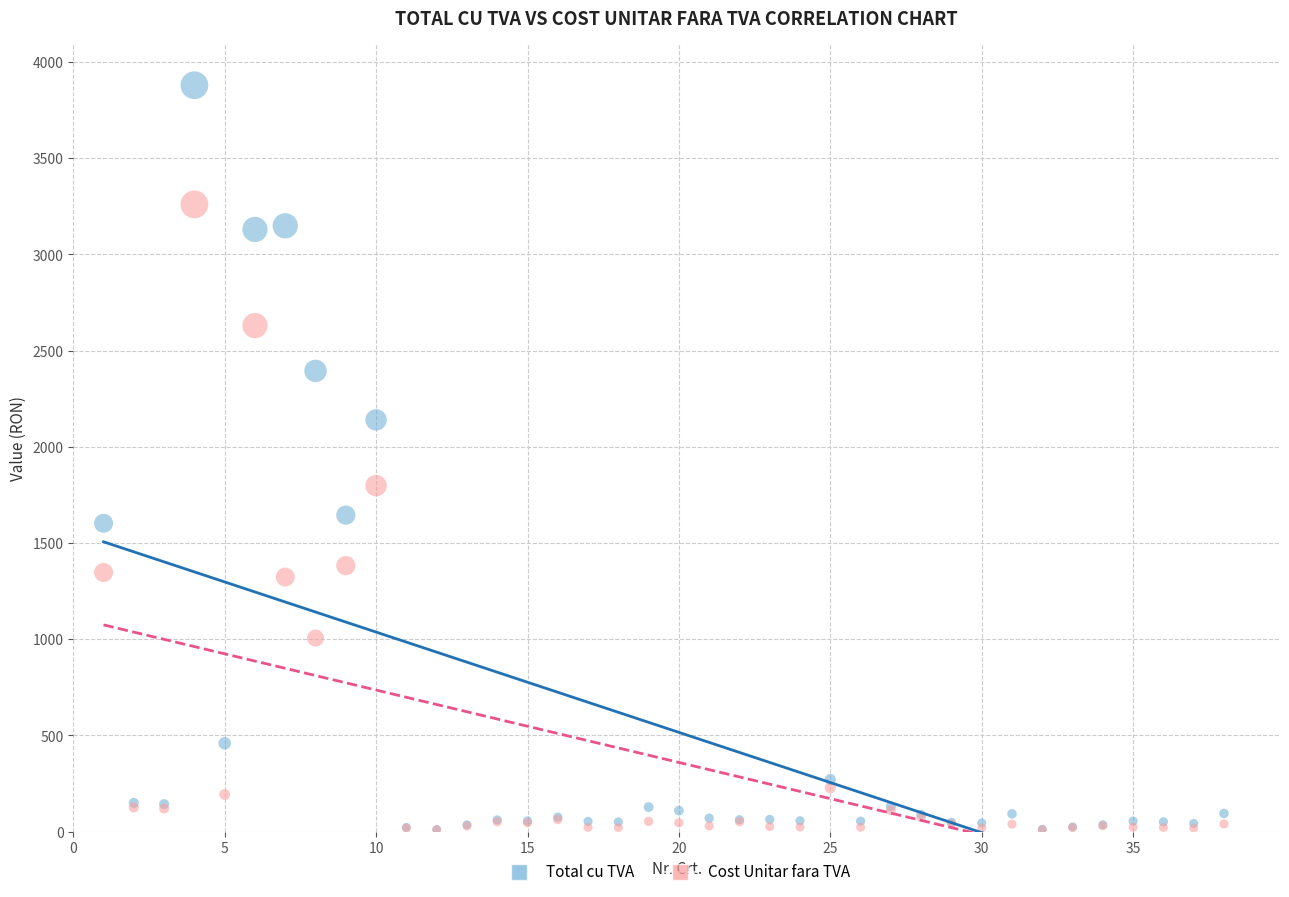

What are all the series names shown in the legend?

Total cu TVA, Cost Unitar fara TVA